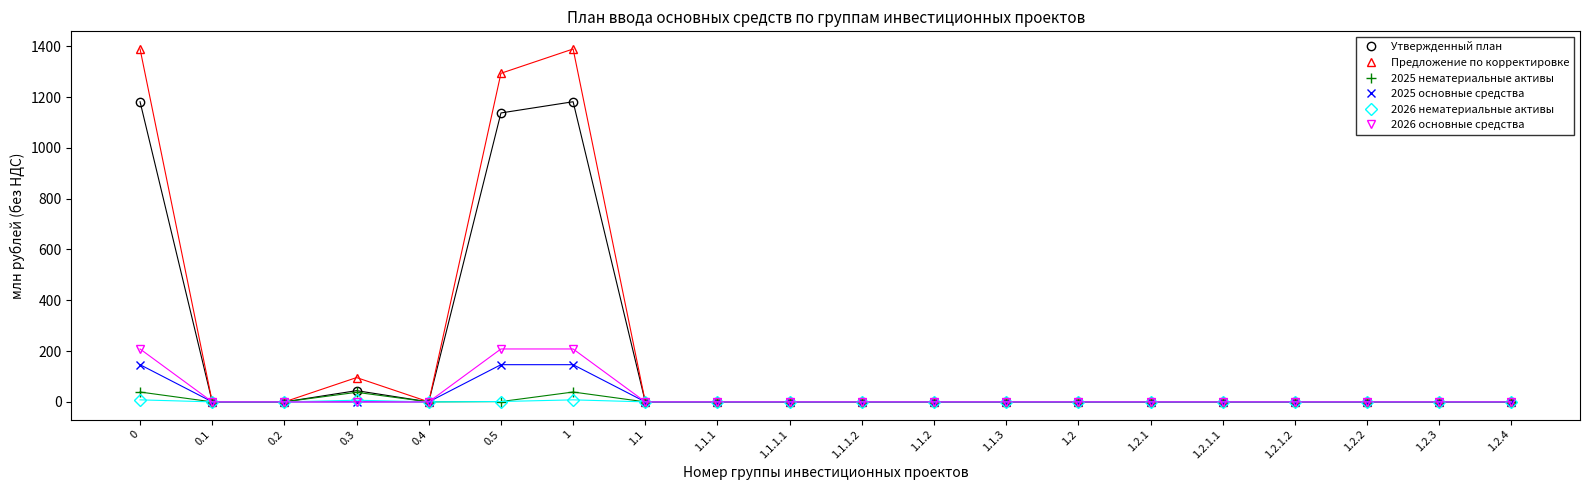

What is the greatest value displayed?

1389.1